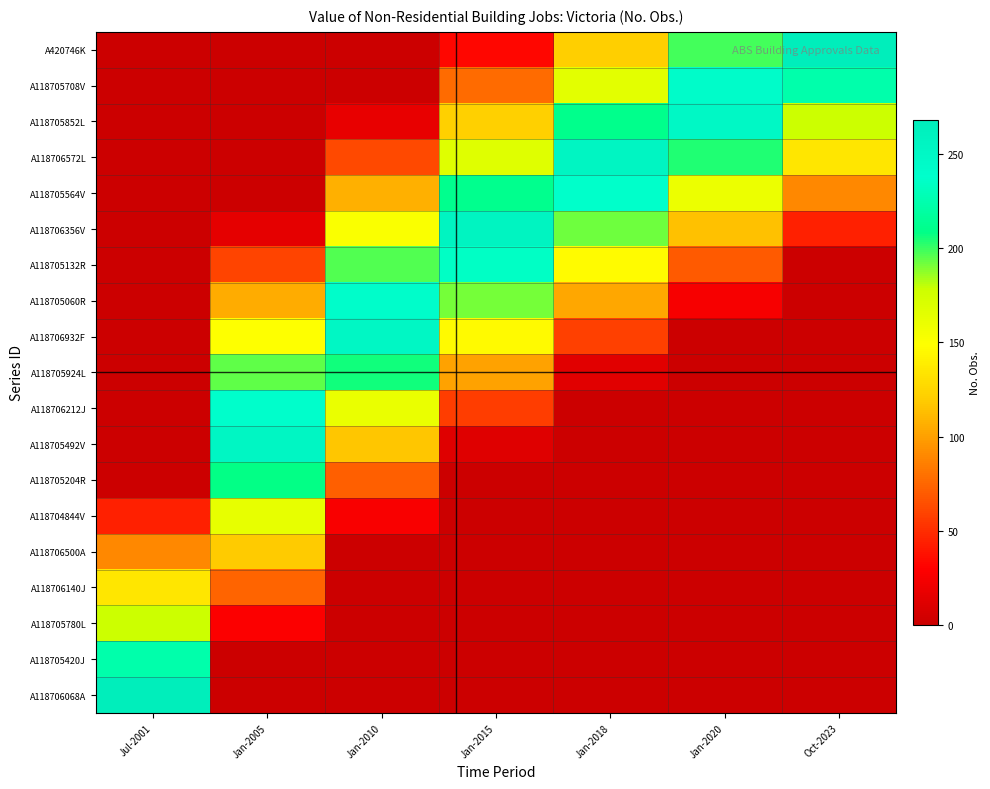

What is the spread (max minus min) of values at Jul-2001?

268.0